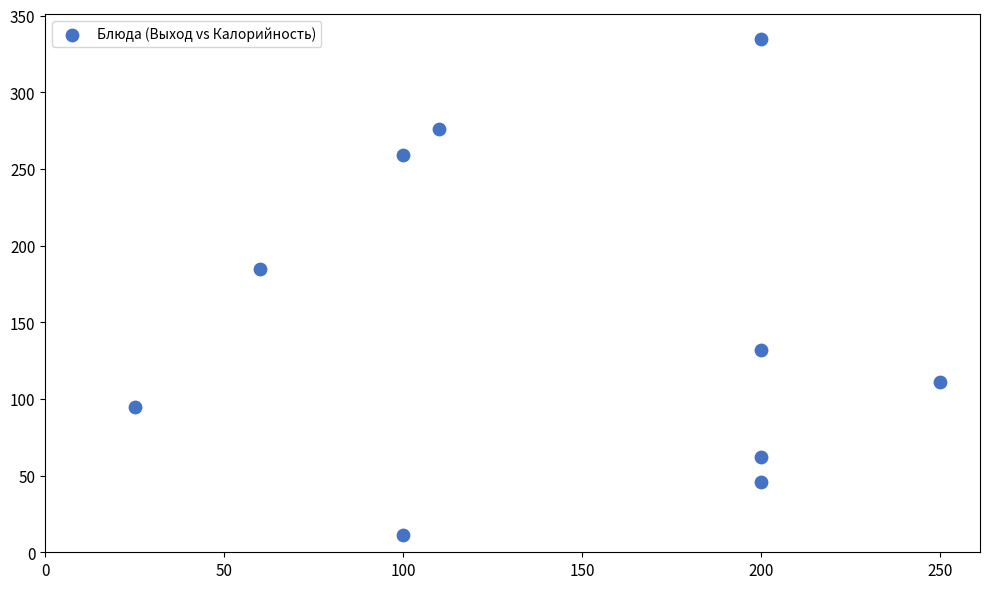

What is the range of X values (max minus min)?

225